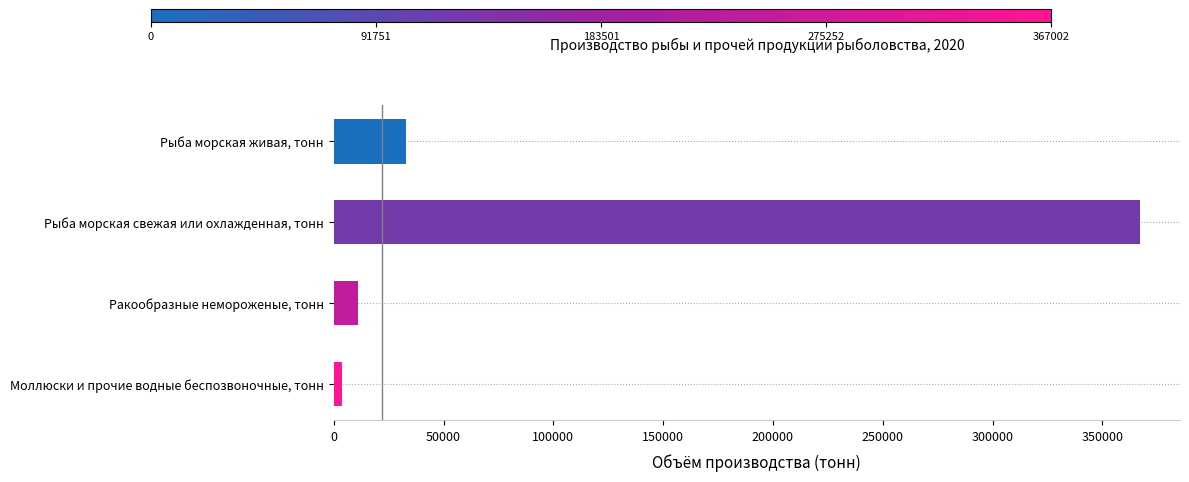

What is the label of the 1st bar from the bottom?

Моллюски и прочие водные беспозвоночные, тонн